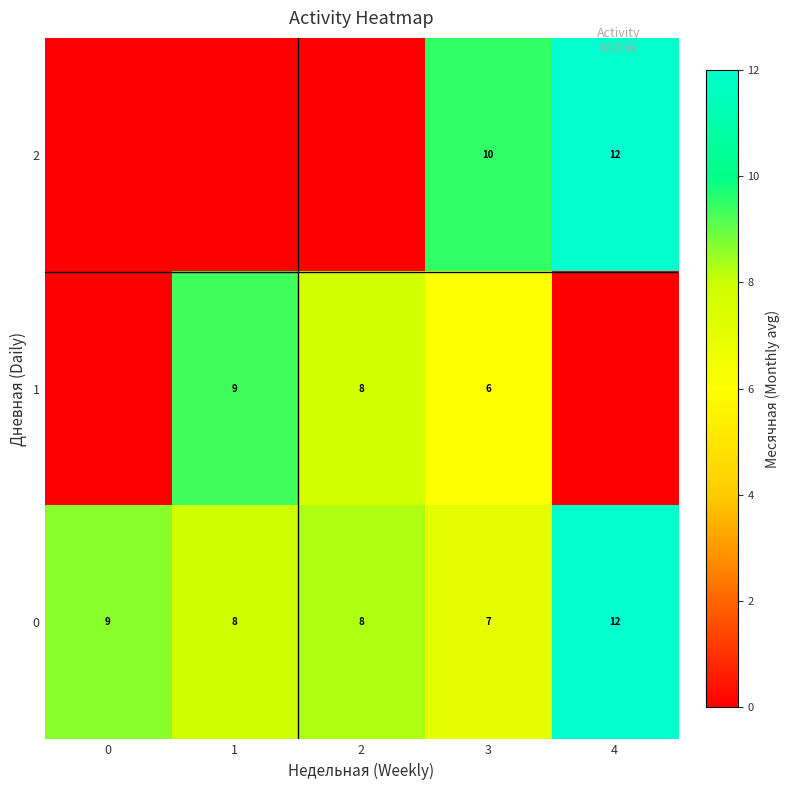

Which has a higher value, 2 or 4?

4